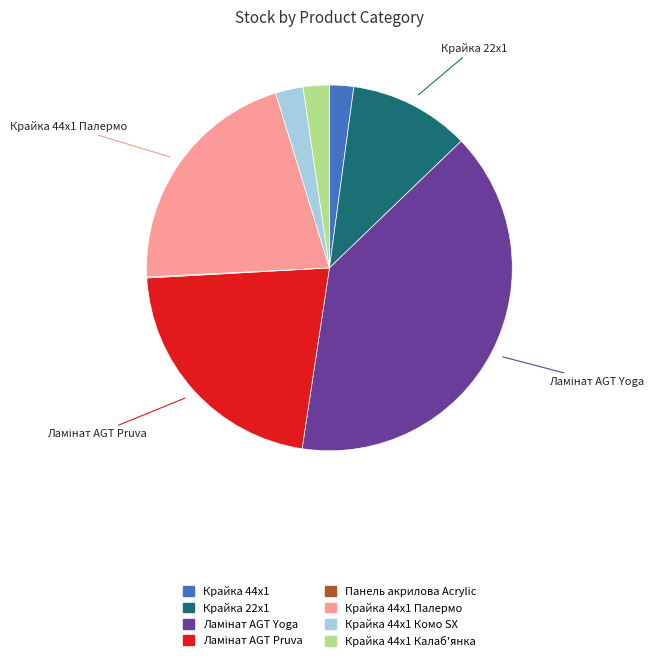

Is there a majority slice in this chart?

No